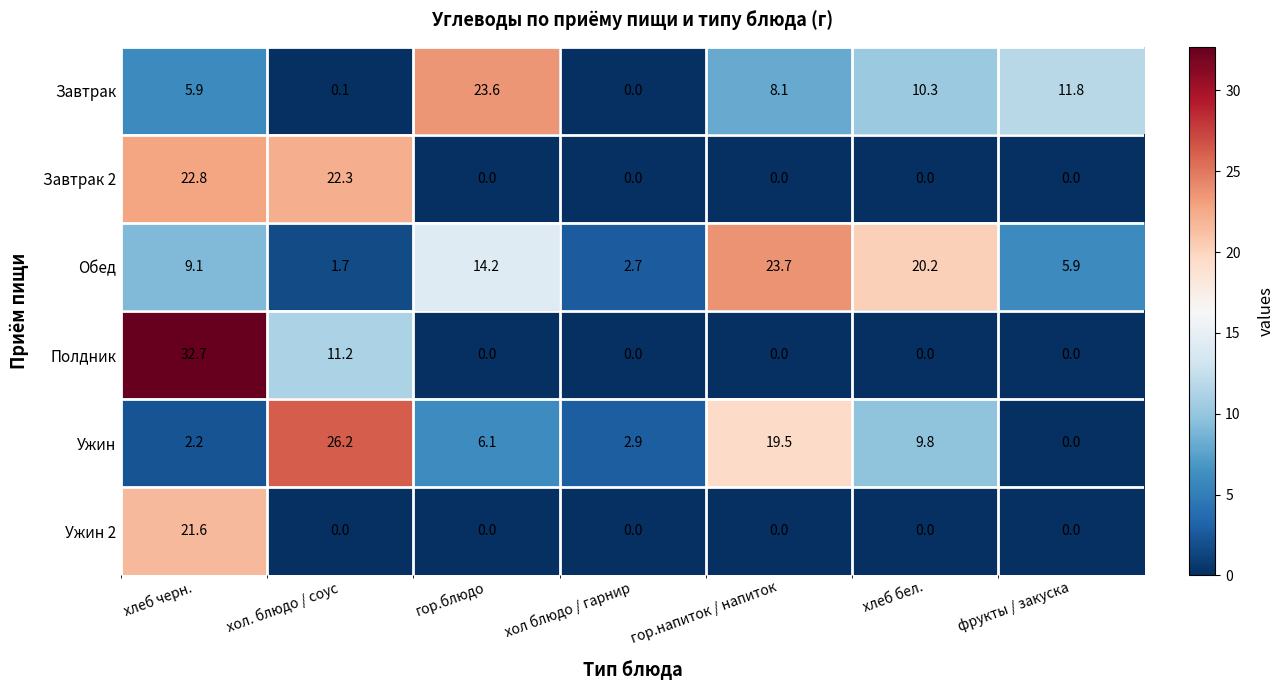

At which label is Обед closest to 12?

гор.блюдо